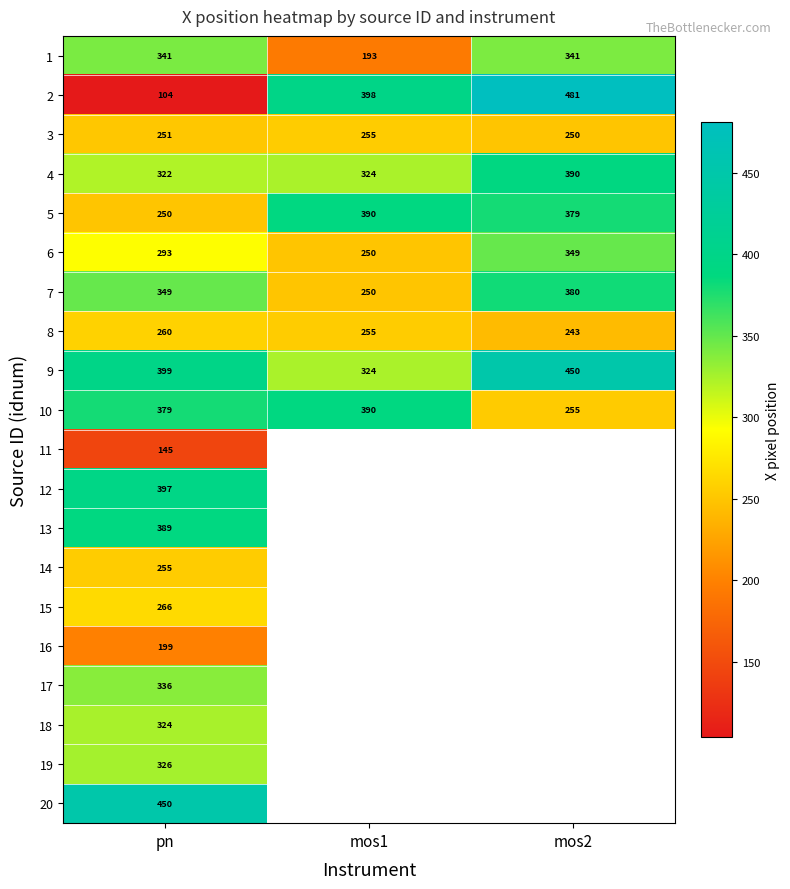

How many data points does each series have?

3